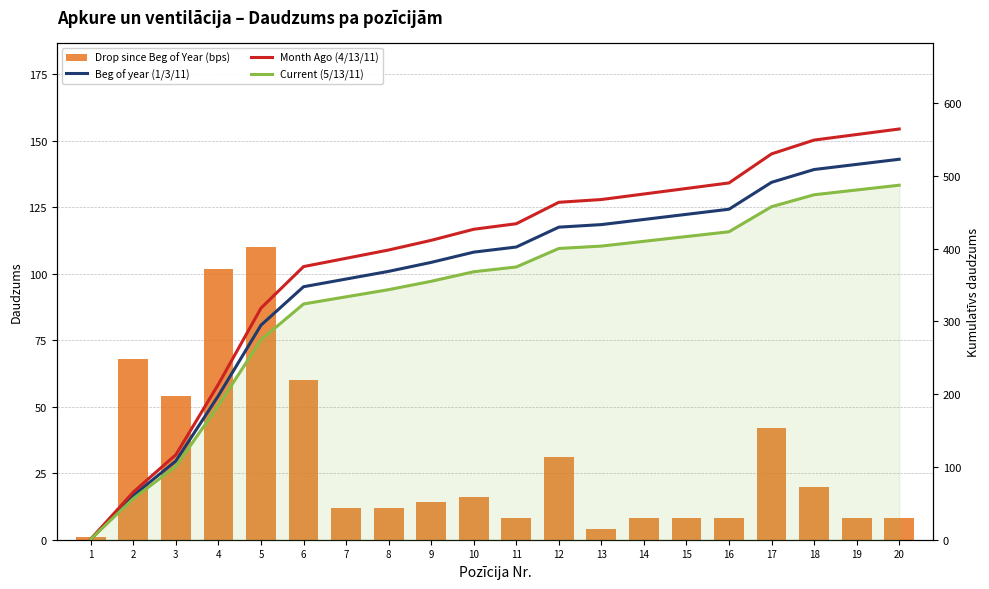

What is the spread (max minus min) of values at 18?

529.1